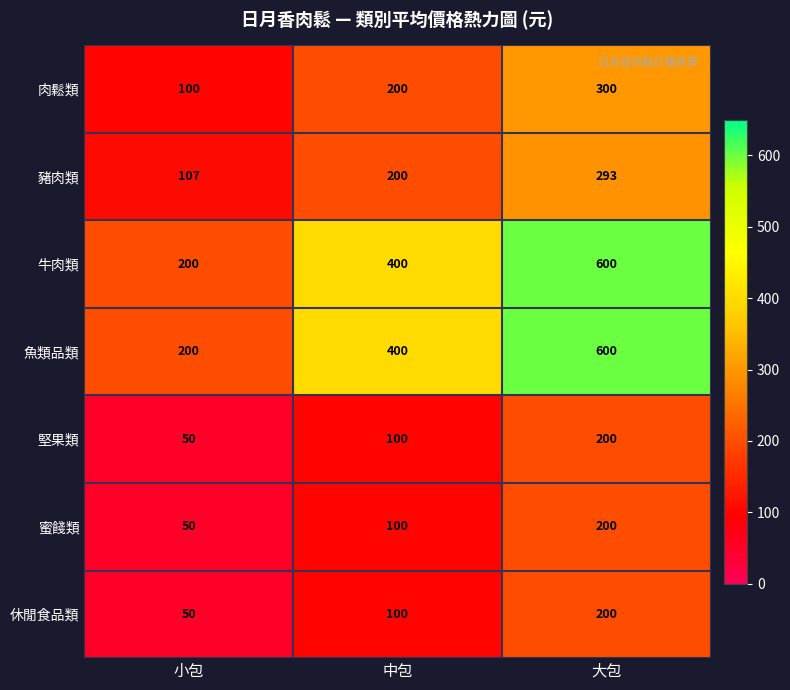

What is the sum of the 蜜餞類 values at 大包 and 小包?

250